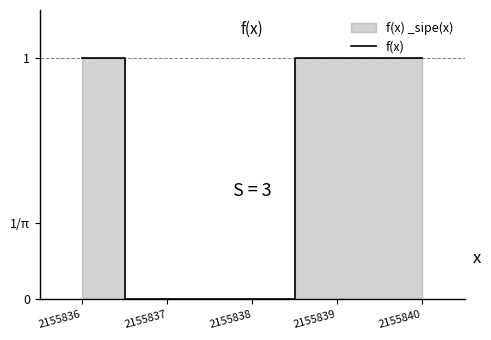

True or false: the data shows 1 at 2155839.

True